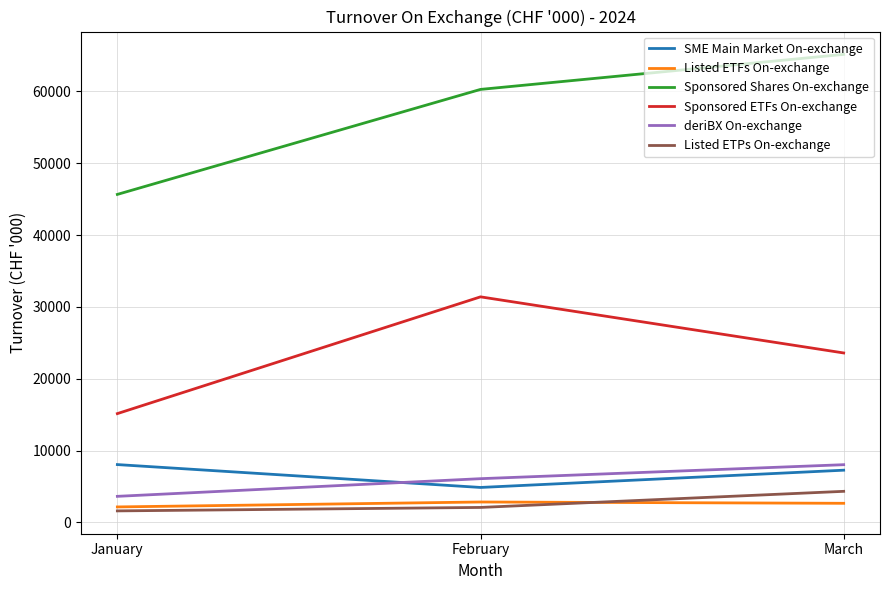

Rank the categories by deriBX On-exchange value from lowest to highest.

January, February, March